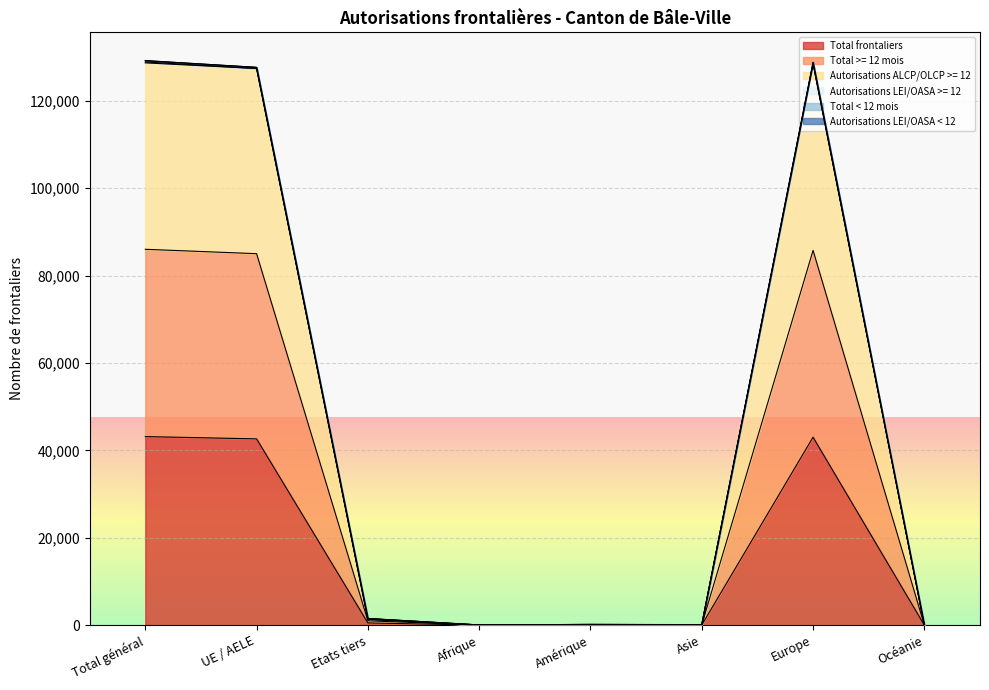

In Total frontaliers, how many points are higher than both neighbors (excluding endpoints)?

2